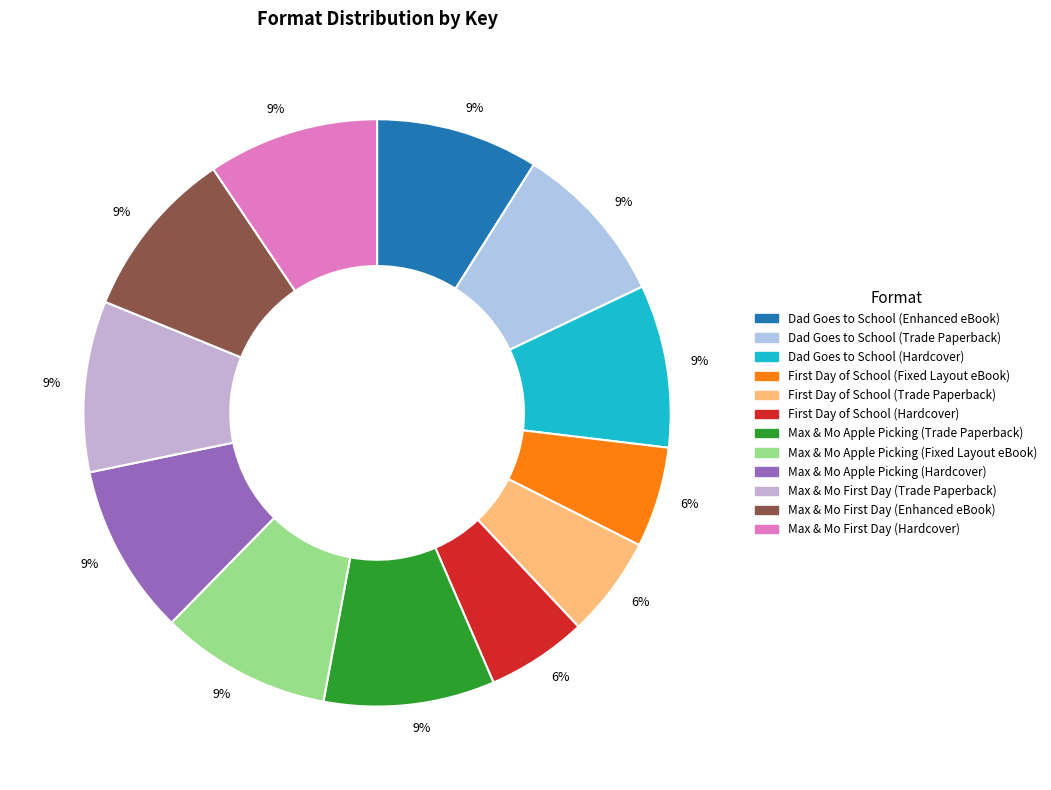

Count the number of slices in the pie.

12